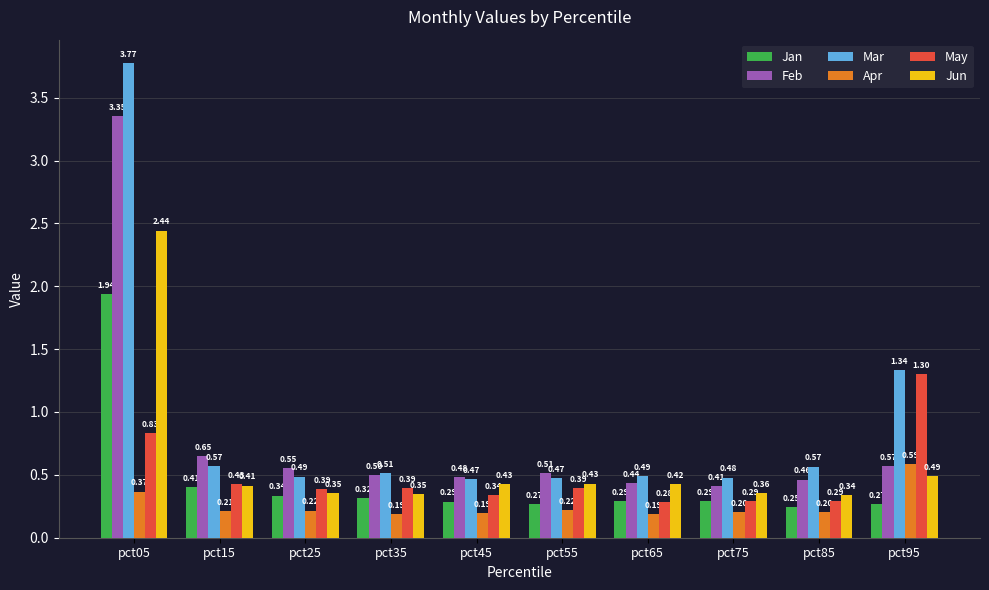

Which series changed the most between pct15 and pct45?

Feb